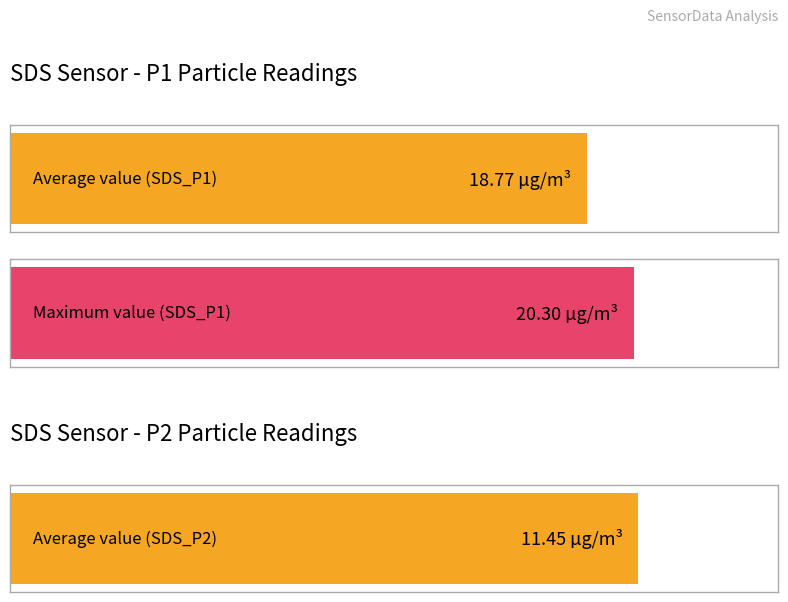

Which series has the largest total across all categories?

SDS_P1